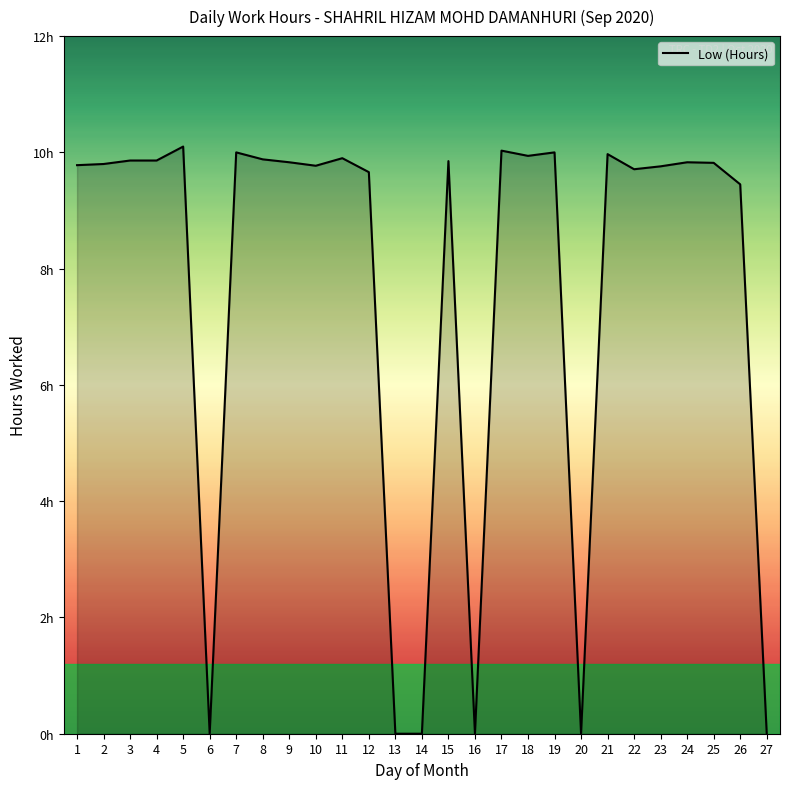

Reading left to right, extract all data points from this chart.

1=9.8	2=9.8	3=9.9	4=9.9	5=10.1	6=0.0	7=10.0	8=9.9	9=9.8	10=9.8	11=9.9	12=9.7	13=0.0	14=0.0	15=9.8	16=0.0	17=10.0	18=9.9	19=10.0	20=0.0	21=10.0	22=9.7	23=9.8	24=9.8	25=9.8	26=9.4	27=0.0